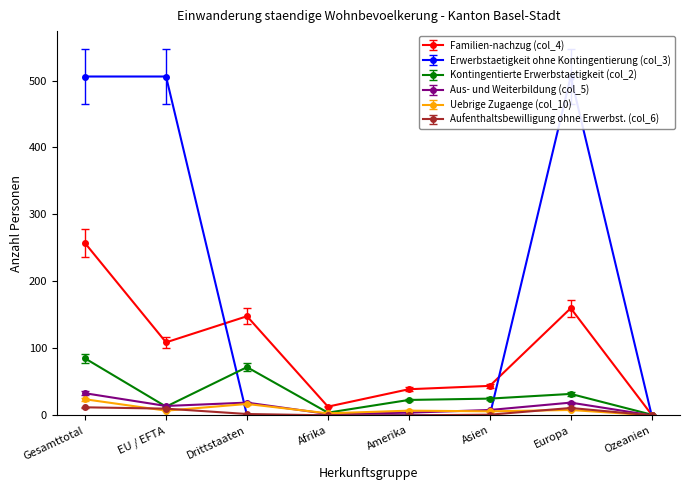

What is the maximum value shown in the chart?

506